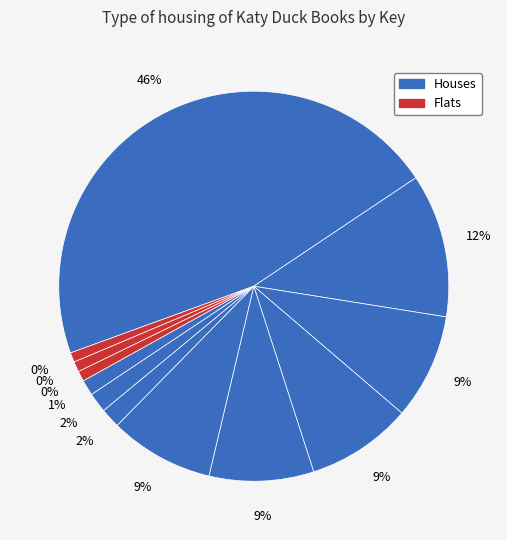

What percentage is NOT represented by Katy Duck, Center Stage?

99.1%